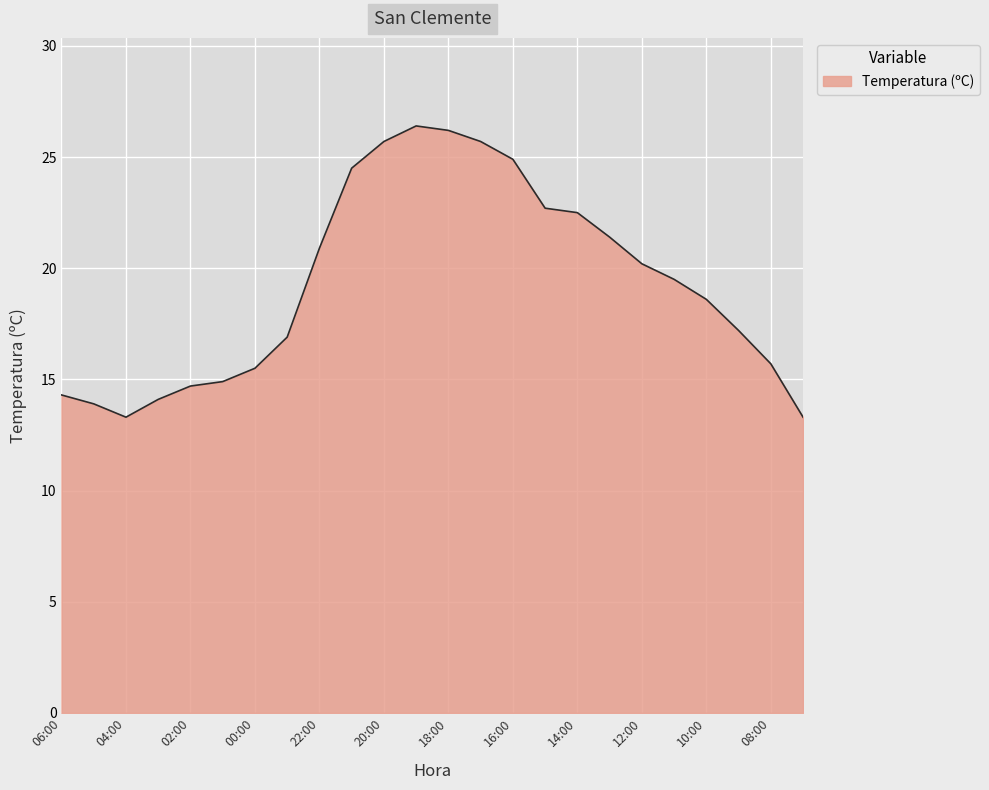

What is the smallest value displayed?

13.3